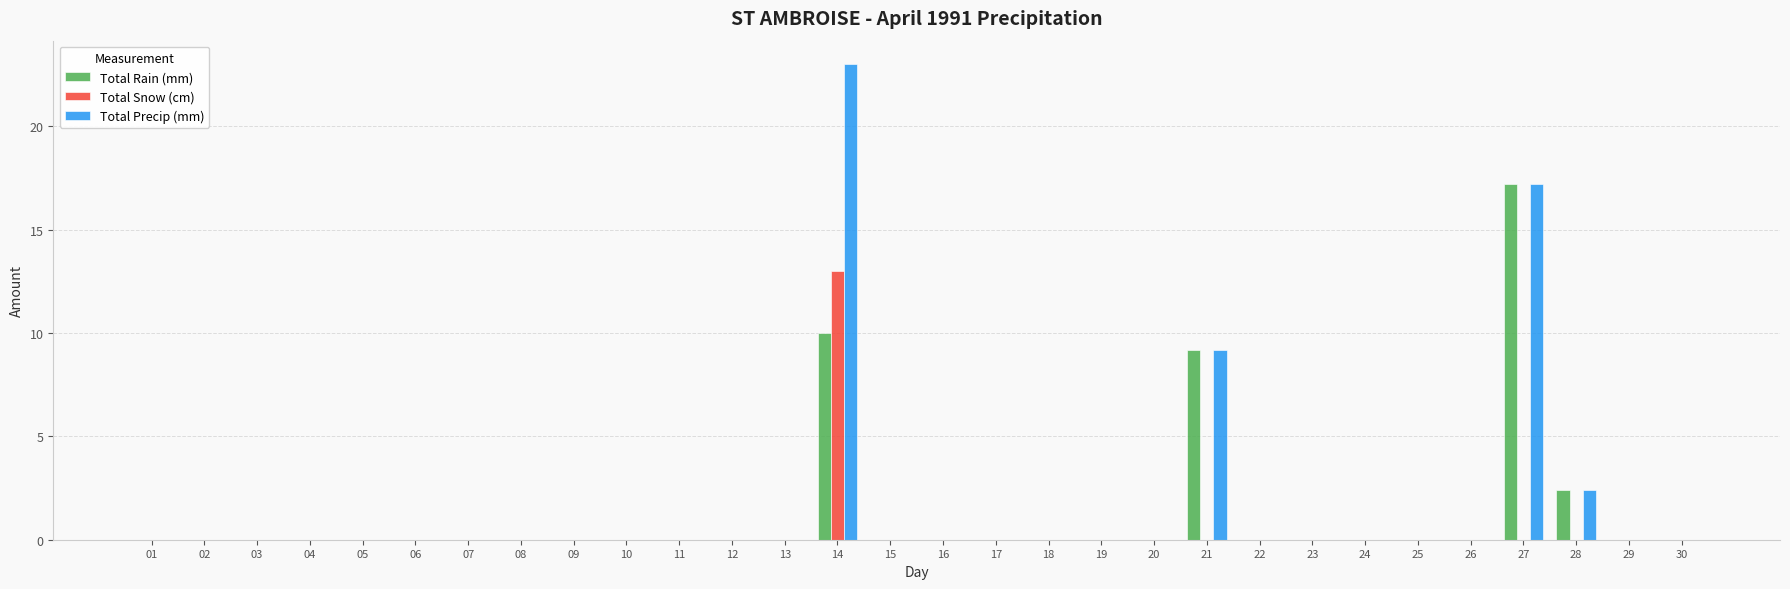

At which label is Total Precip (mm) closest to 11?

21